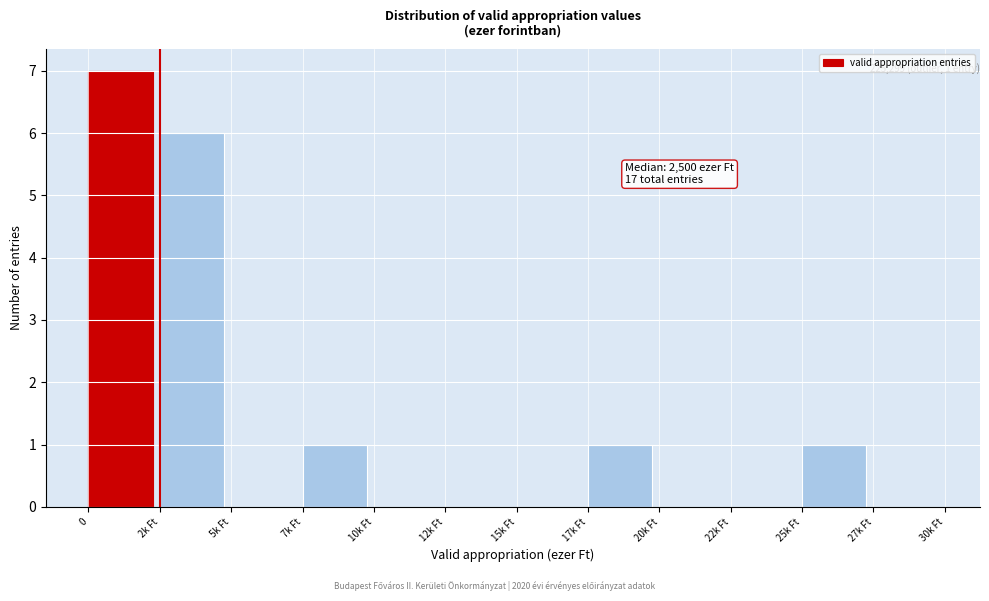

Reading right to left, what are all the values shown in this chart?

27k Ft=0	25k Ft=1	22k Ft=0	20k Ft=0	17k Ft=1	15k Ft=0	12k Ft=0	10k Ft=0	7k Ft=1	5k Ft=0	2k Ft=6	0=7